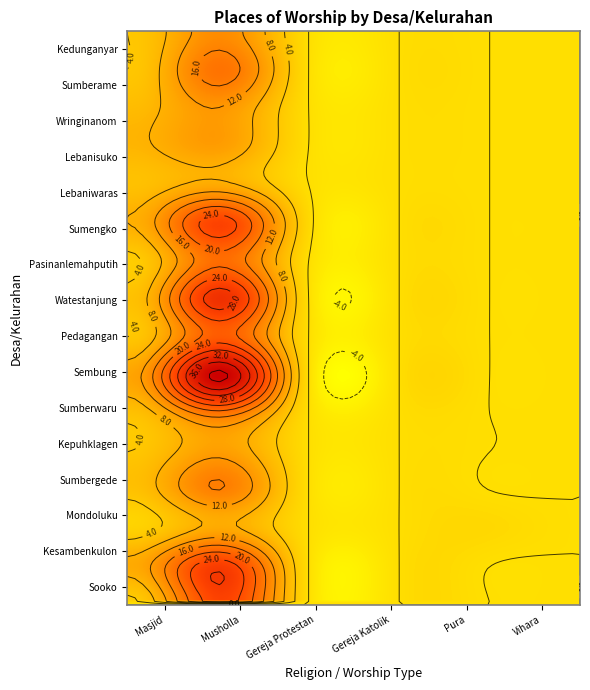

Which series has the largest range (max minus min)?

Sembung